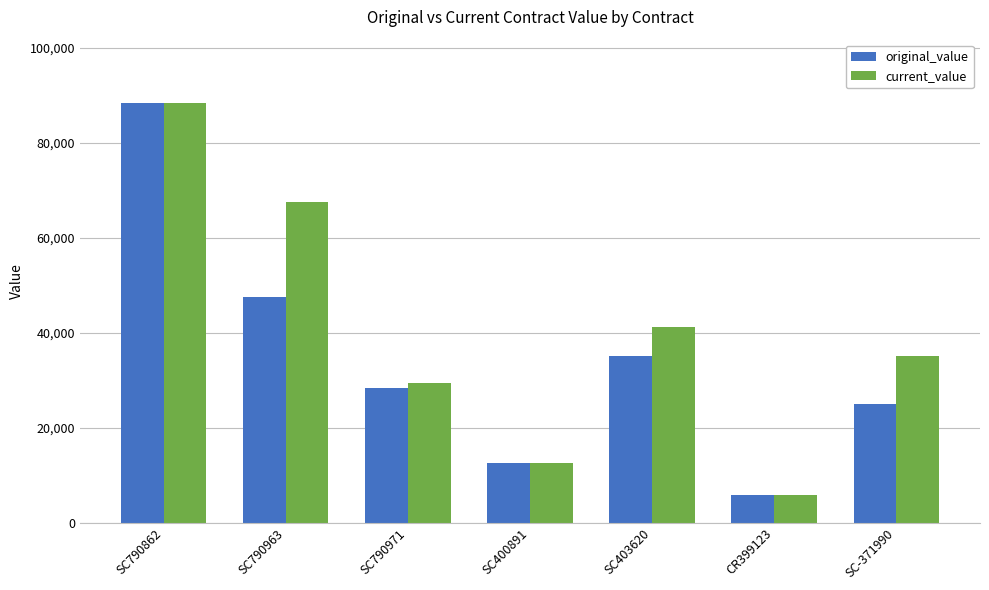

What position from the left is SC790862?

1